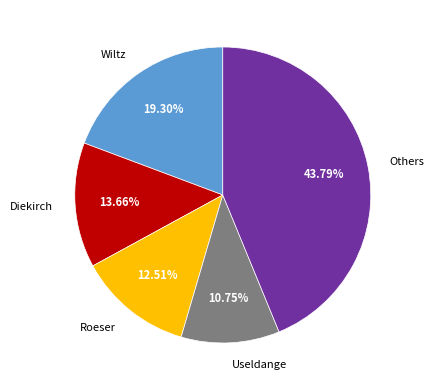

Which has a higher value, Others or Useldange?

Others